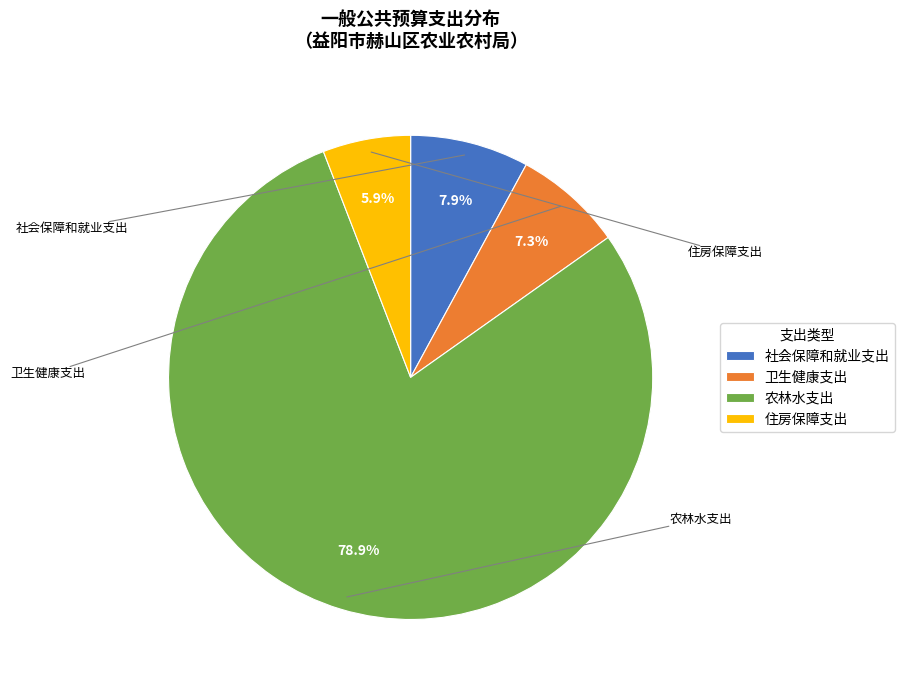

Is it true that 卫生健康支出 is 18% of the pie?

False